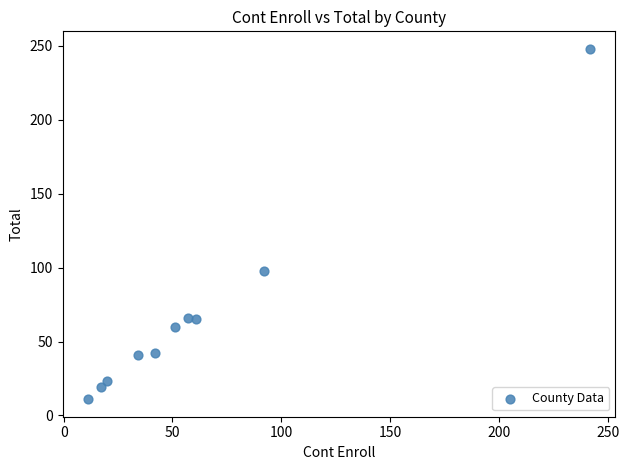

What is the range of Y values (max minus min)?

237